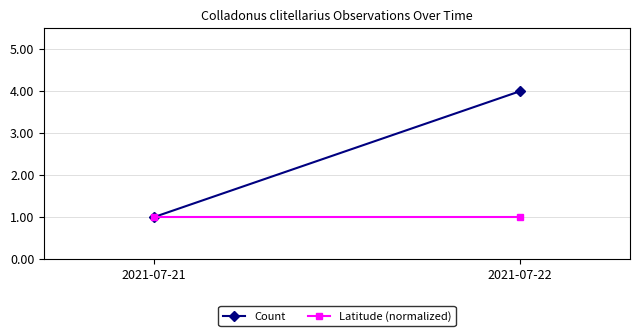

Reading left to right, what are all the values shown in this chart?

Count: 2021-07-21=1	2021-07-22=4
Latitude (normalized): 2021-07-21=1	2021-07-22=1